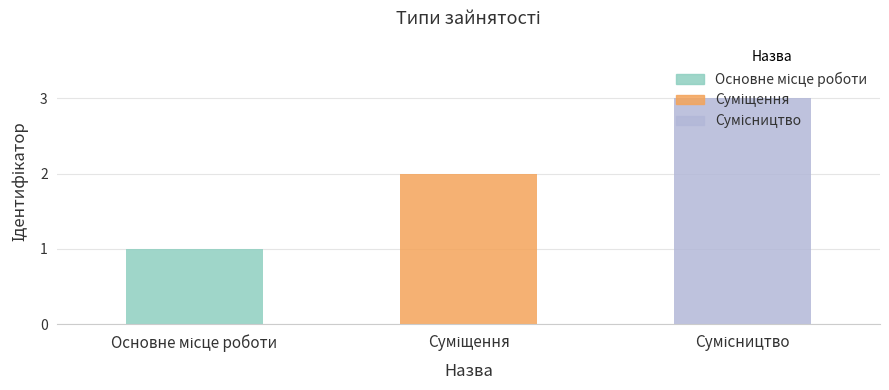

What is the sum of all values?

6